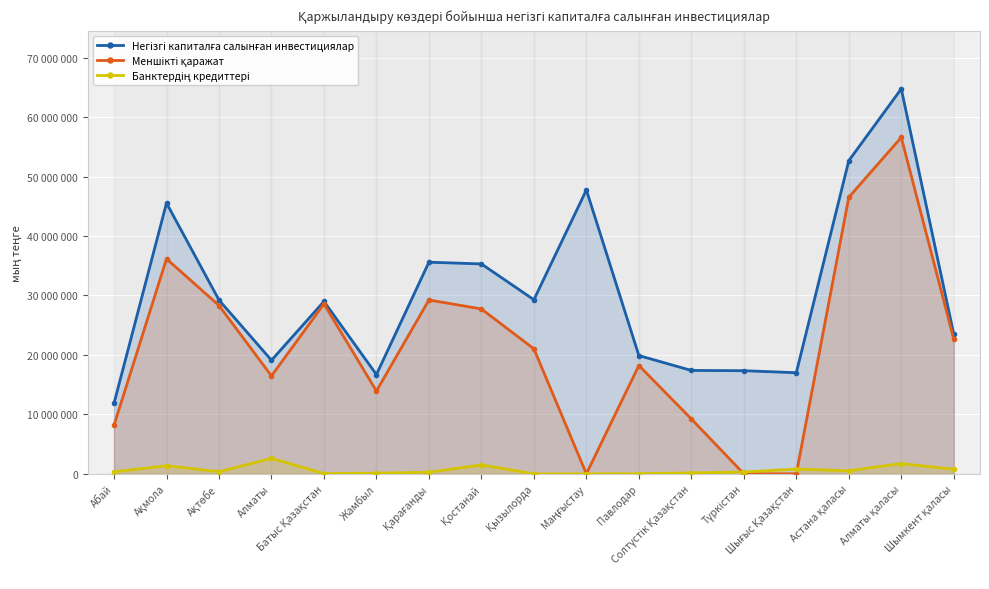

Rank the series at Батыс Қазақстан from lowest to highest value.

Банктердің кредиттері, Меншікті қаражат, Негізгі капиталға салынған инвестициялар